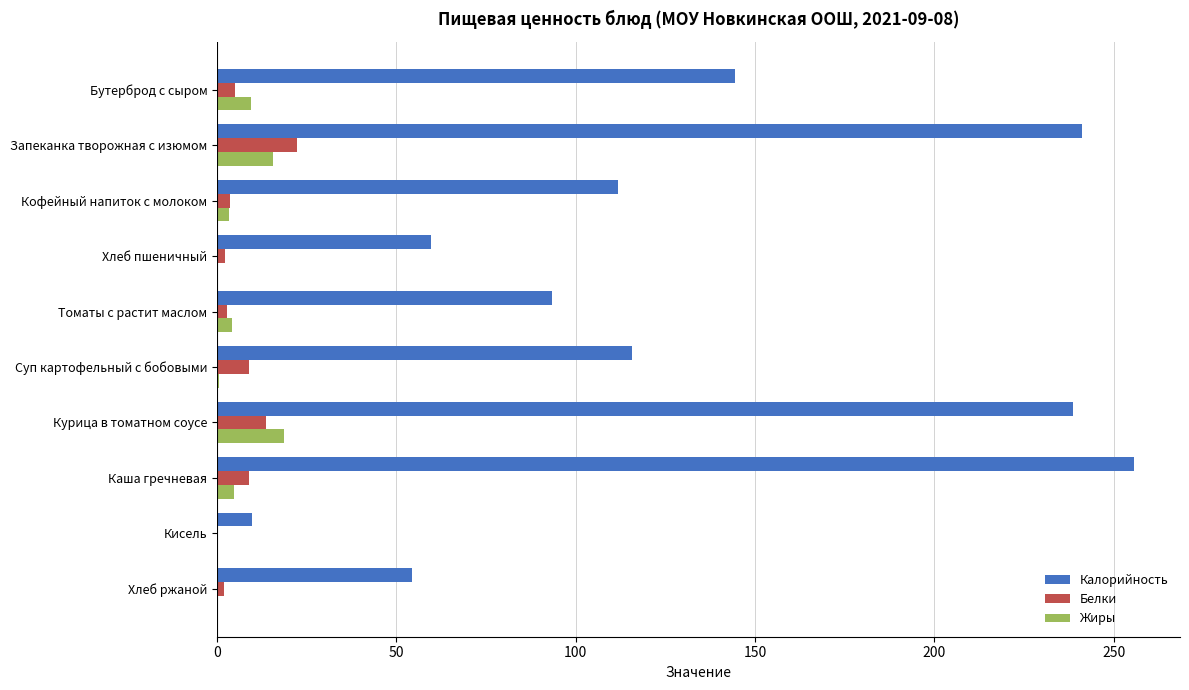

Read the Белки value at Курица в томатном соусе.

13.8